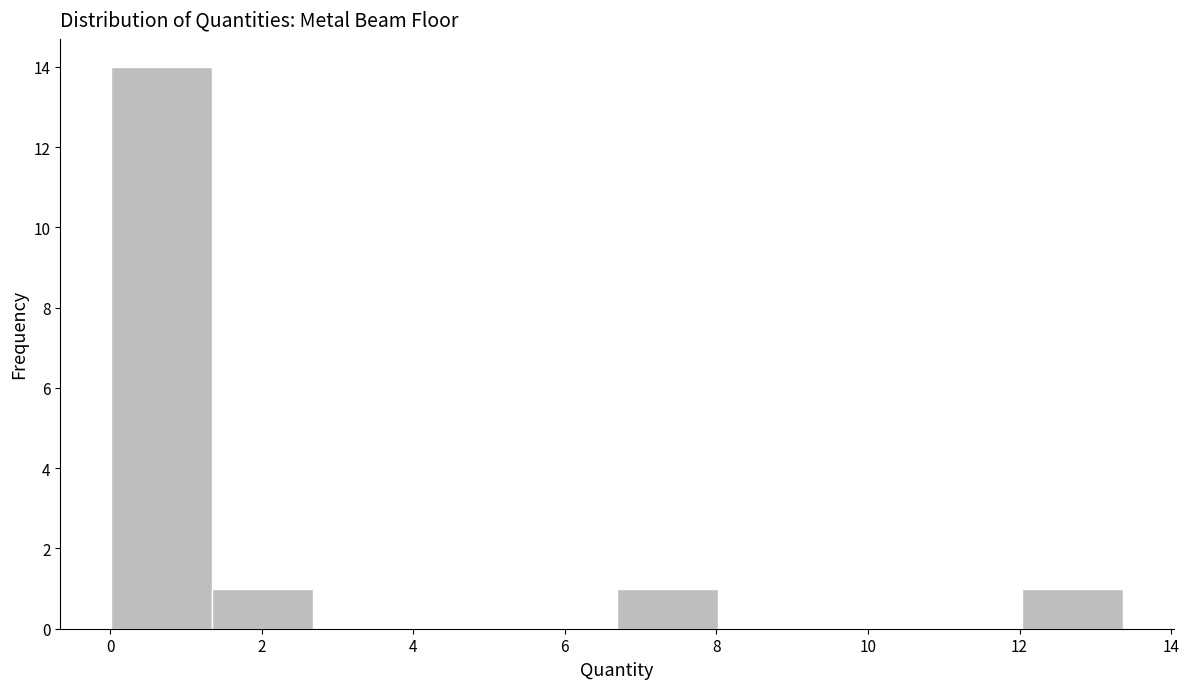

Reading left to right, list every bar in this chart as the range it spans on the x-axis followed by its height. Neither the bar edges nor the heights are printed on the chart, so give them approximately, as read against the axes.

0.0 to 1.4: 14
1.4 to 2.6: 1
2.6 to 4.0: 0
4.0 to 5.4: 0
5.4 to 6.6: 0
6.6 to 8.0: 1
8.0 to 9.4: 0
9.4 to 10.6: 0
10.6 to 12.0: 0
12.0 to 13.4: 1